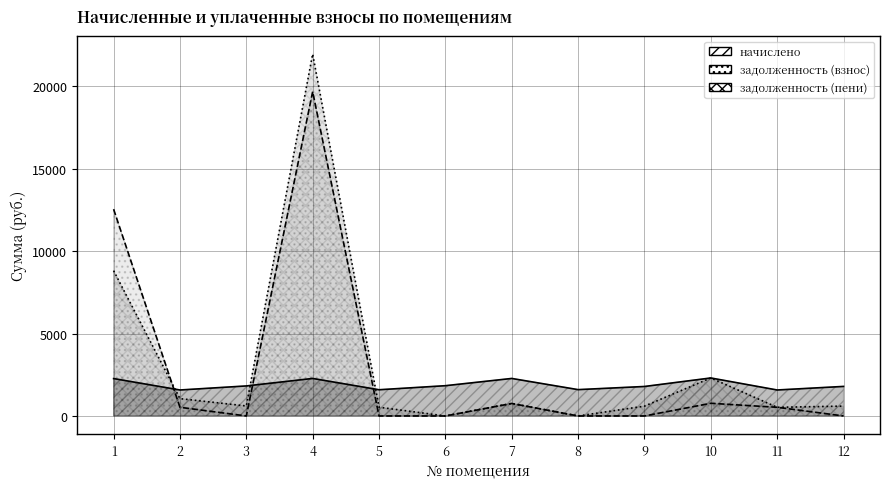

What is the sum of the задолженность (пени) values at 11 and 10?

2831.4